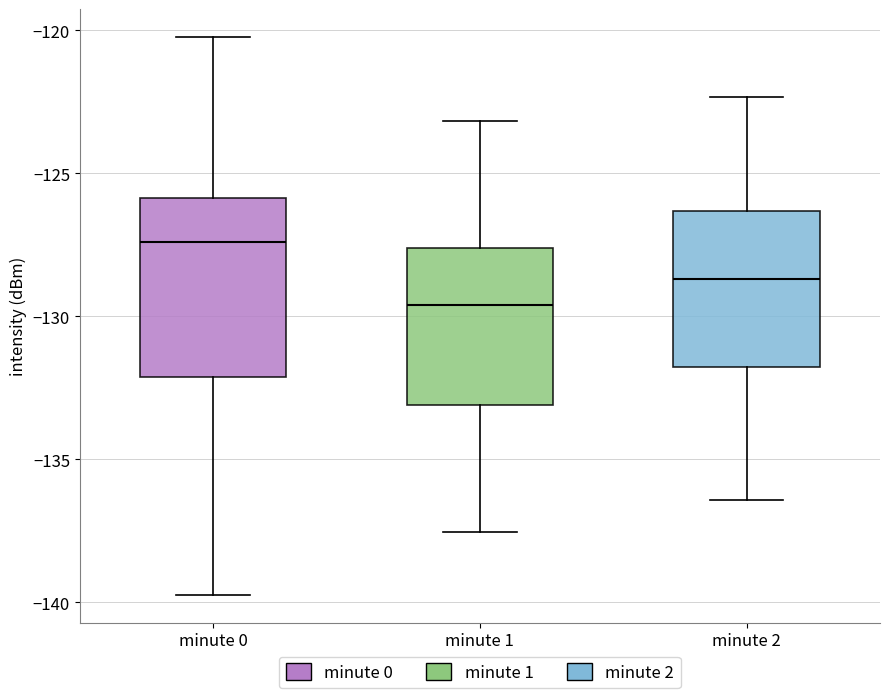

Reading left to right, read every box against the y-axis: the position of its median line, the range the box covers, and the ends of its whiskers. The values are not printed on the chart, so give them approximately, as read against the axis.

minute 0: median -127.5, box -132.0 to -126.0, whiskers -139.5 to -120.0
minute 1: median -129.5, box -133.0 to -127.5, whiskers -137.5 to -123.0
minute 2: median -128.5, box -132.0 to -126.5, whiskers -136.5 to -122.5